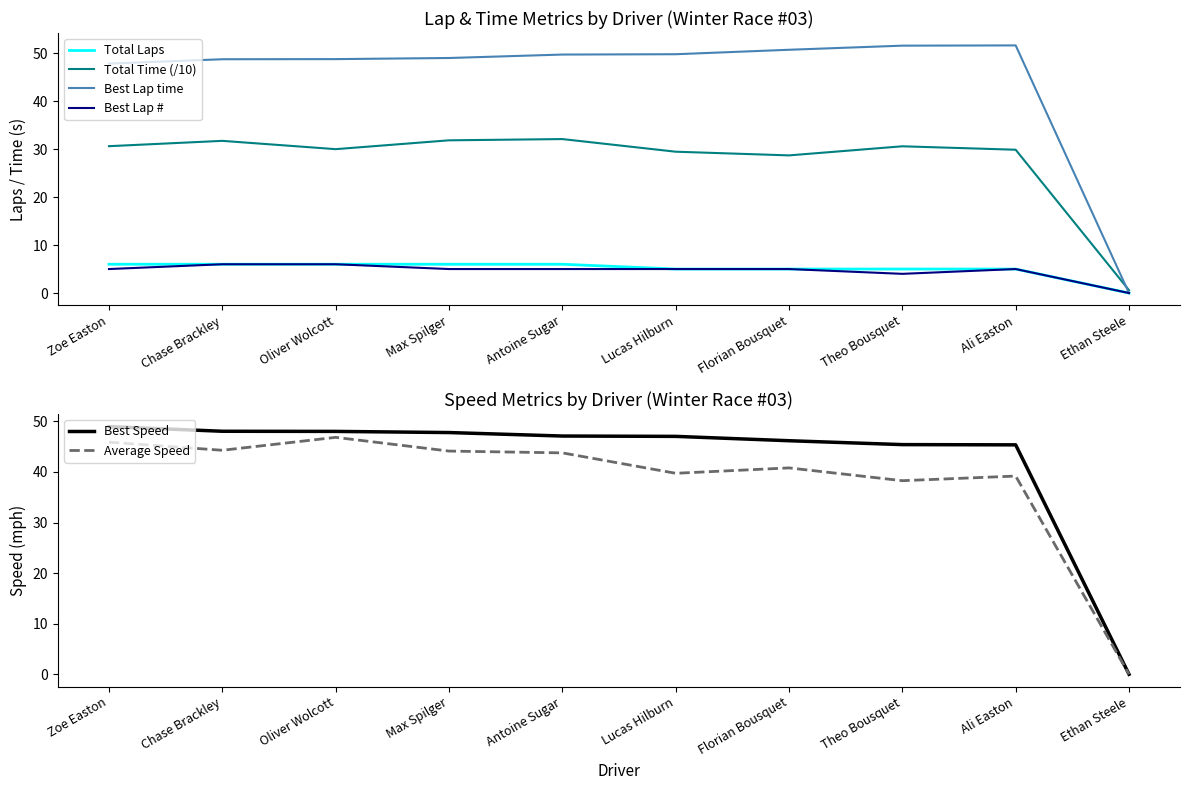

What is the label of the 2nd point from the right?

Ali Easton